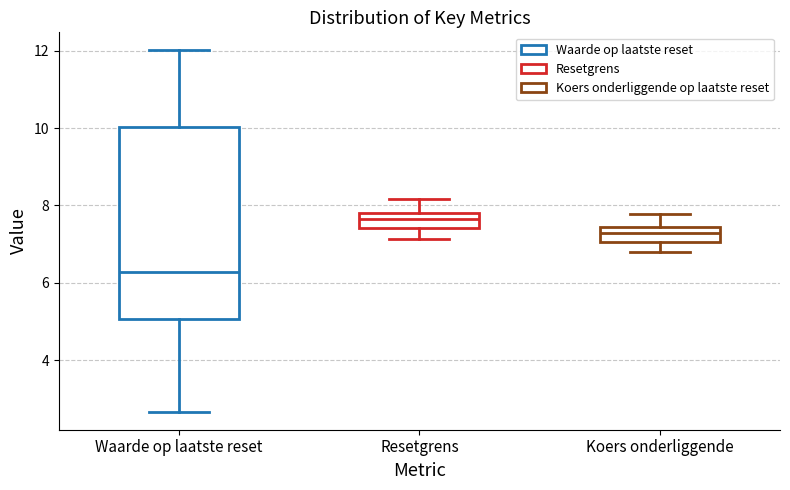

Which box has the lowest median line?

Waarde op laatste reset